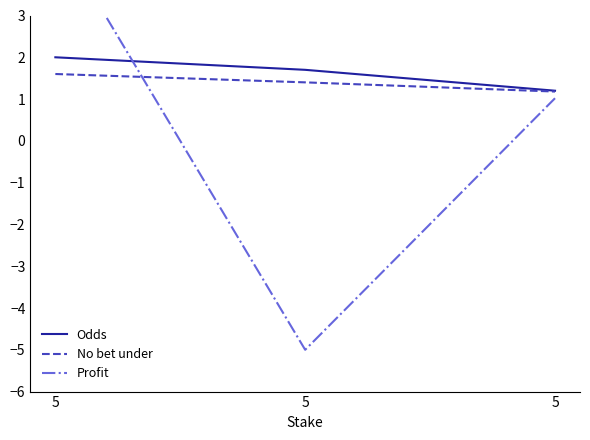

Which series changed the most between 5 and 5?

Profit